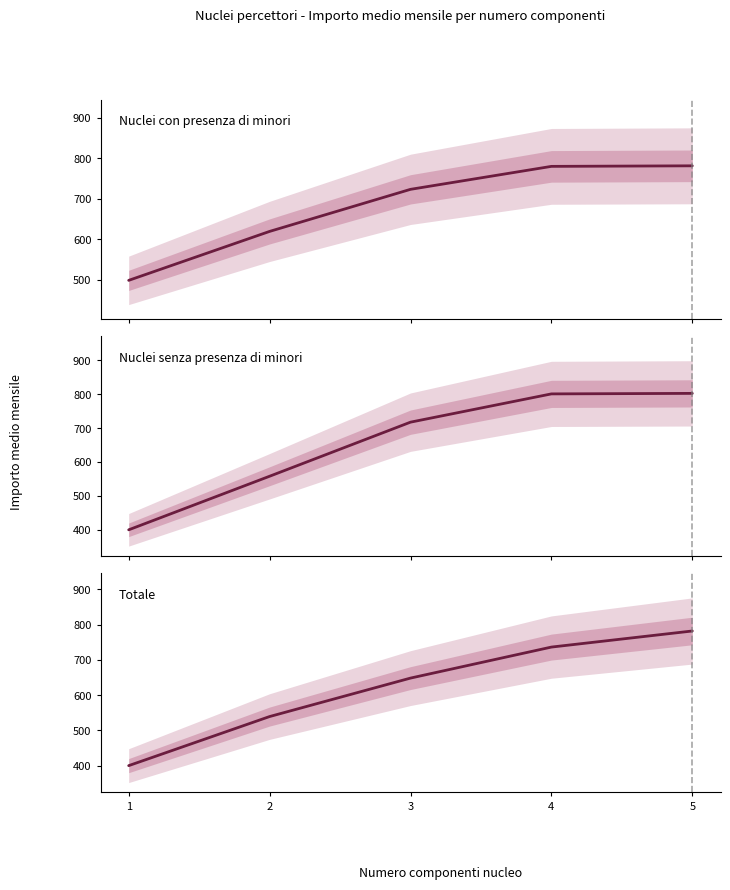

Reading right to left, extract all data points from this chart.

Nuclei con presenza di minori: 5=781.6	4=780.3	3=723.5	2=619.6	1=498.6
Nuclei senza presenza di minori: 5=802.3	4=800.8	3=717.4	2=558.0	1=400.0
Totale: 5=781.9	4=736.2	3=648.3	2=539.2	1=400.0